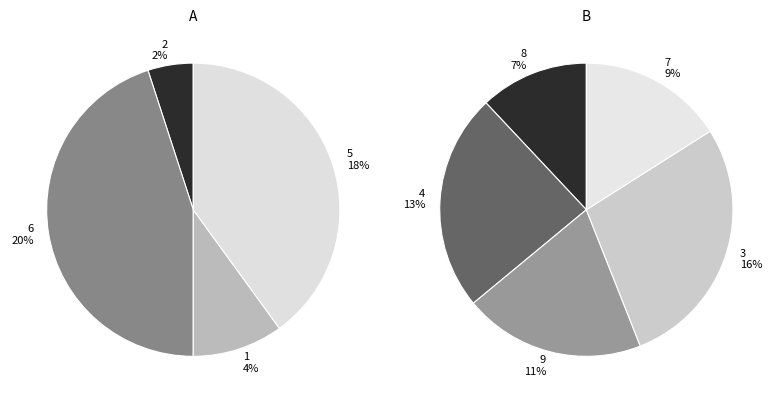

Combined, what portion of the pie is 9 and 6?

31.1%